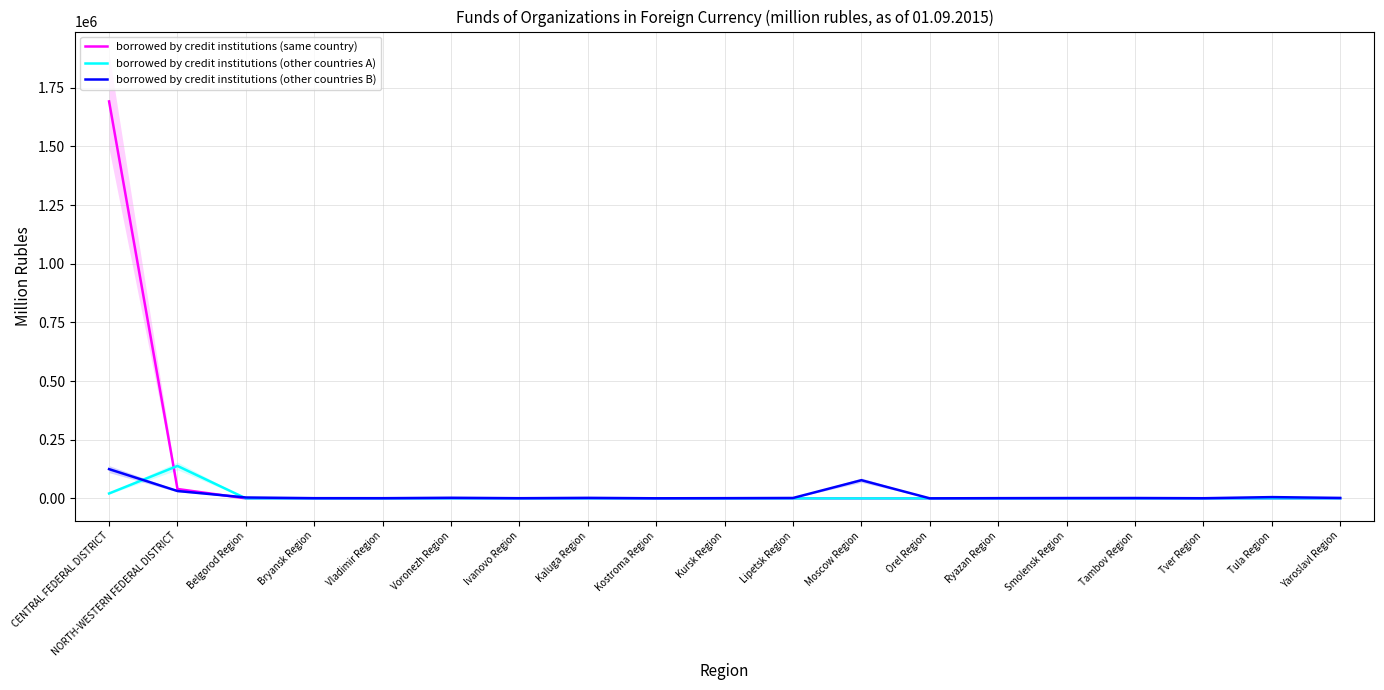

How many interior local valleys does the borrowed by credit institutions (other countries A) series have?

1